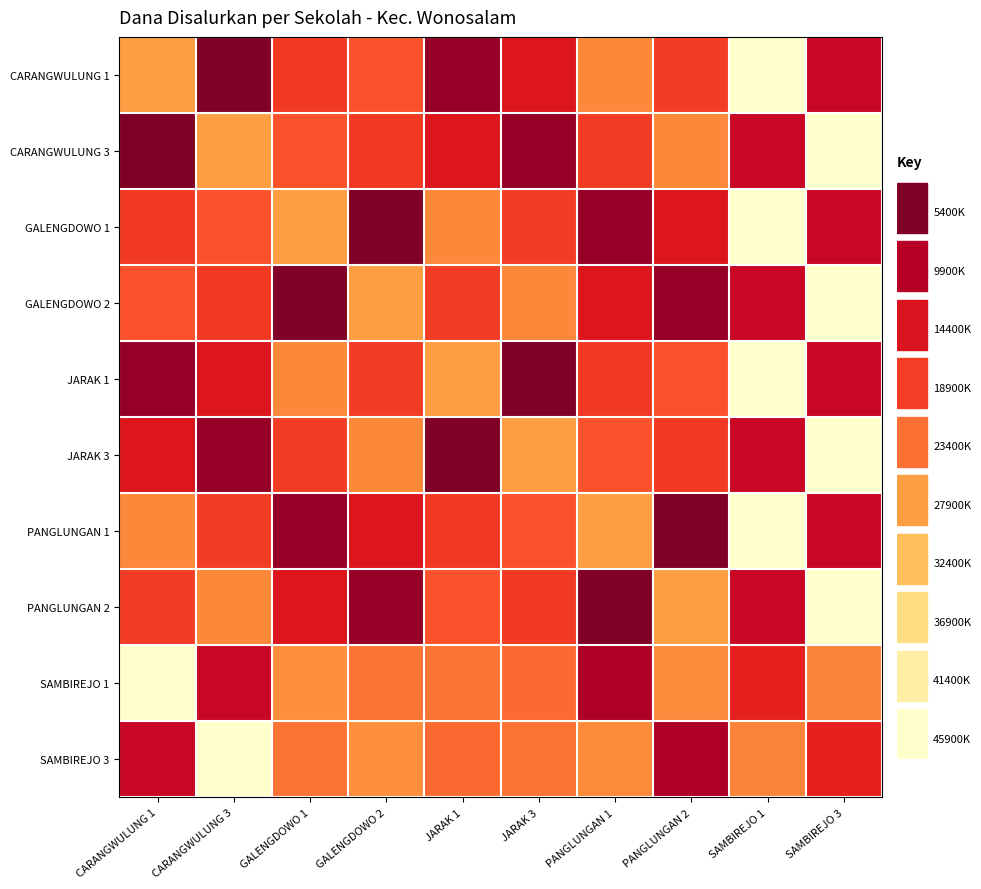

Between SAMBIREJO 3 and JARAK 1, which is larger?

SAMBIREJO 3